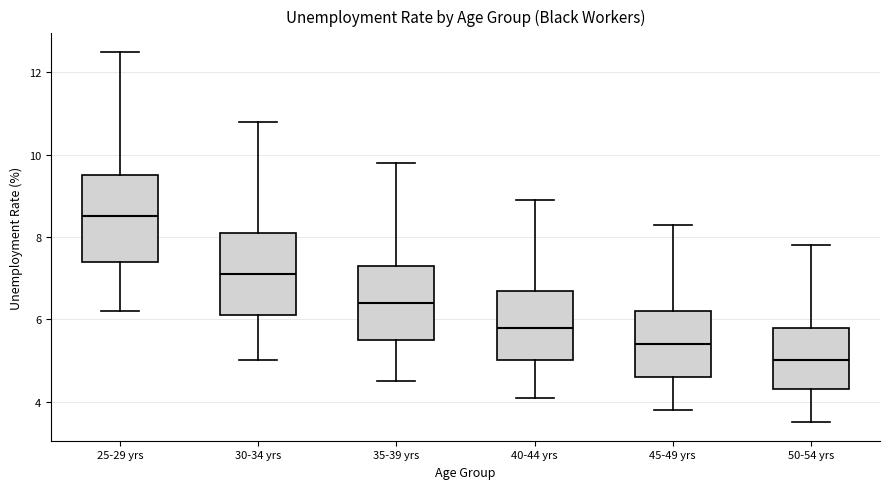

Reading left to right, read every box against the y-axis: the position of its median line, the range the box covers, and the ends of its whiskers. The values are not printed on the chart, so give them approximately, as read against the axis.

25-29 yrs: median 8.6, box 7.4 to 9.6, whiskers 6.2 to 12.6
30-34 yrs: median 7.2, box 6.2 to 8.2, whiskers 5.0 to 10.8
35-39 yrs: median 6.4, box 5.6 to 7.4, whiskers 4.6 to 9.8
40-44 yrs: median 5.8, box 5.0 to 6.8, whiskers 4.2 to 9.0
45-49 yrs: median 5.4, box 4.6 to 6.2, whiskers 3.8 to 8.4
50-54 yrs: median 5.0, box 4.4 to 5.8, whiskers 3.6 to 7.8